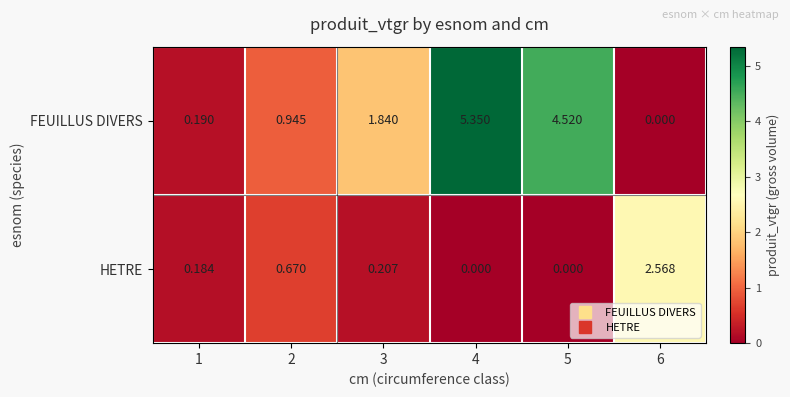

Which series has the widest spread of values?

FEUILLUS DIVERS